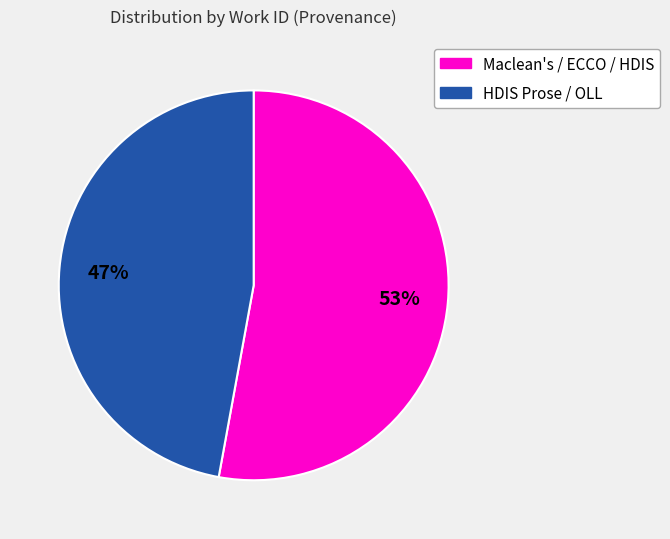

Is there a majority slice in this chart?

Yes